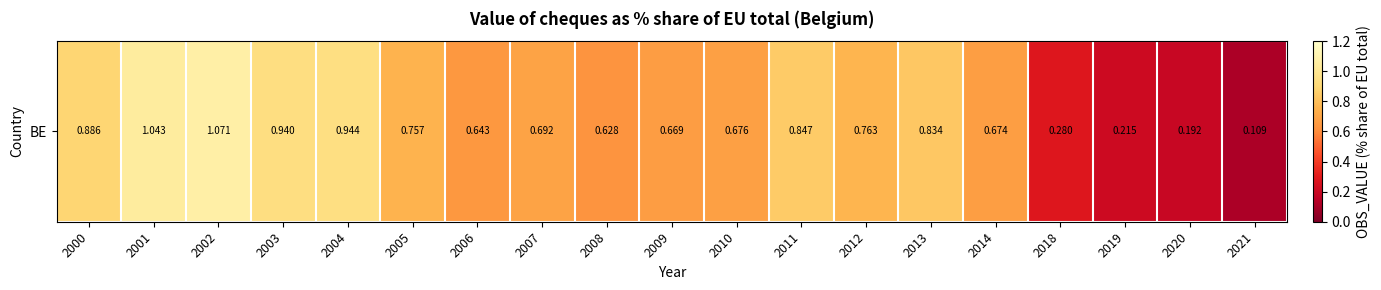

What is the minimum value shown in the chart?

0.1